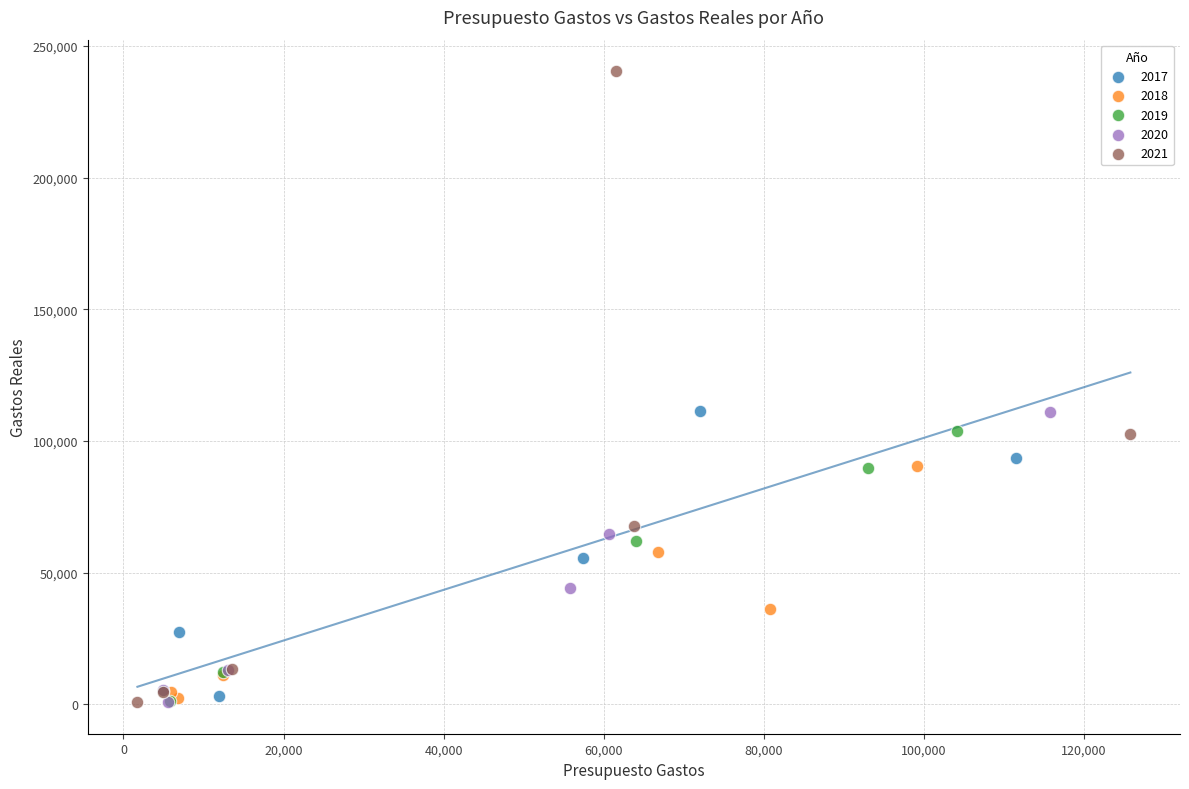

Which series reaches the maximum Y coordinate?

2021